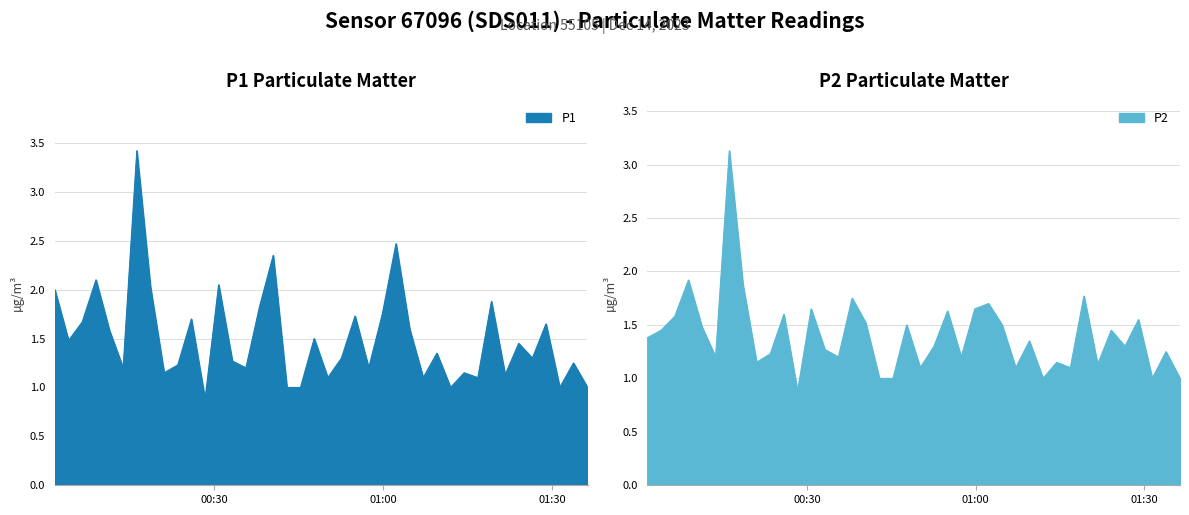

True or false: P2 has a value of 1.1 at 2023-12-14T01:16:50.

True